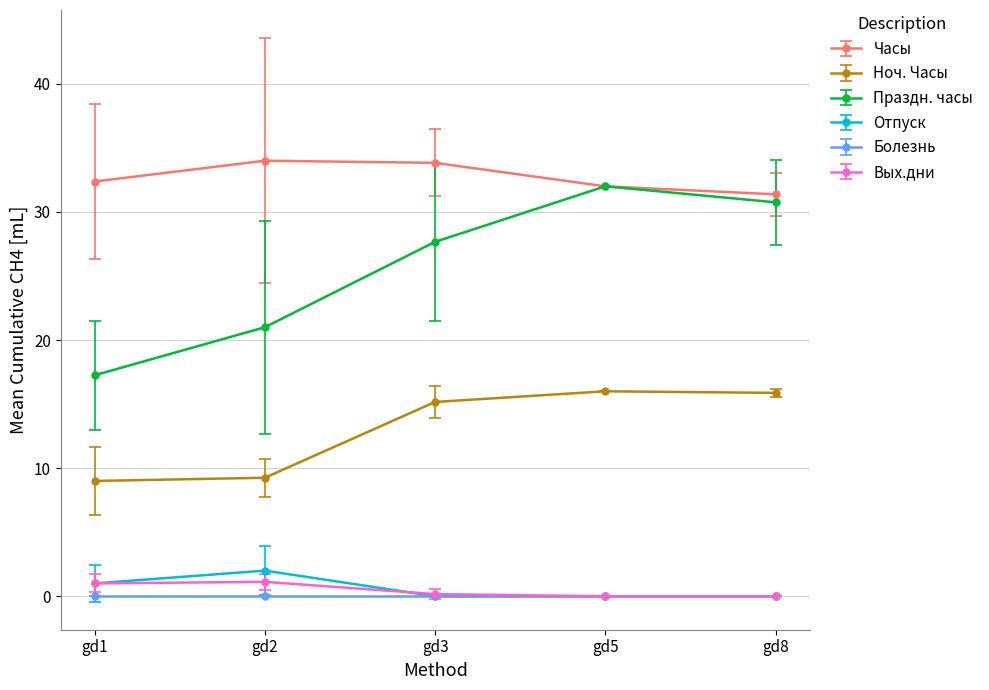

How many lines are shown in the chart?

6